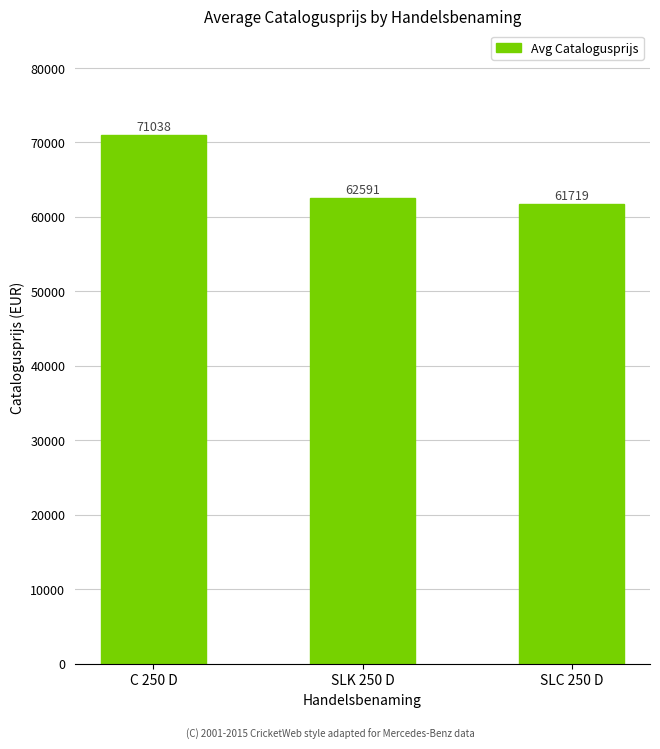

List the labels in order of value, largest first.

C 250 D, SLK 250 D, SLC 250 D